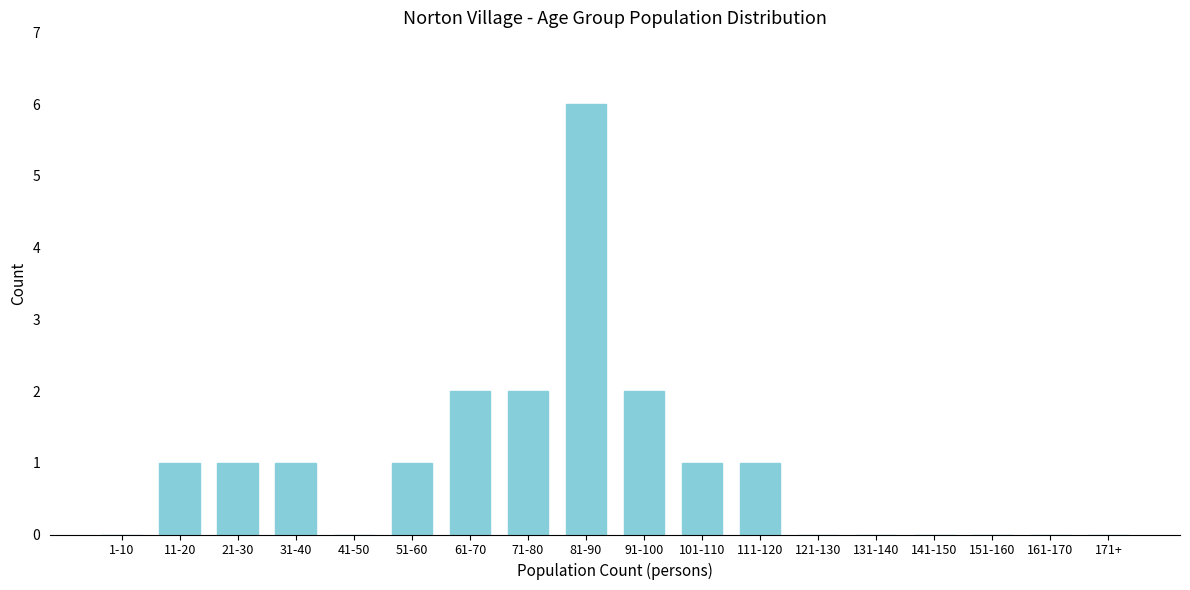

Reading left to right, what are all the values shown in this chart?

1-10=0	11-20=1	21-30=1	31-40=1	41-50=0	51-60=1	61-70=2	71-80=2	81-90=6	91-100=2	101-110=1	111-120=1	121-130=0	131-140=0	141-150=0	151-160=0	161-170=0	171+=0